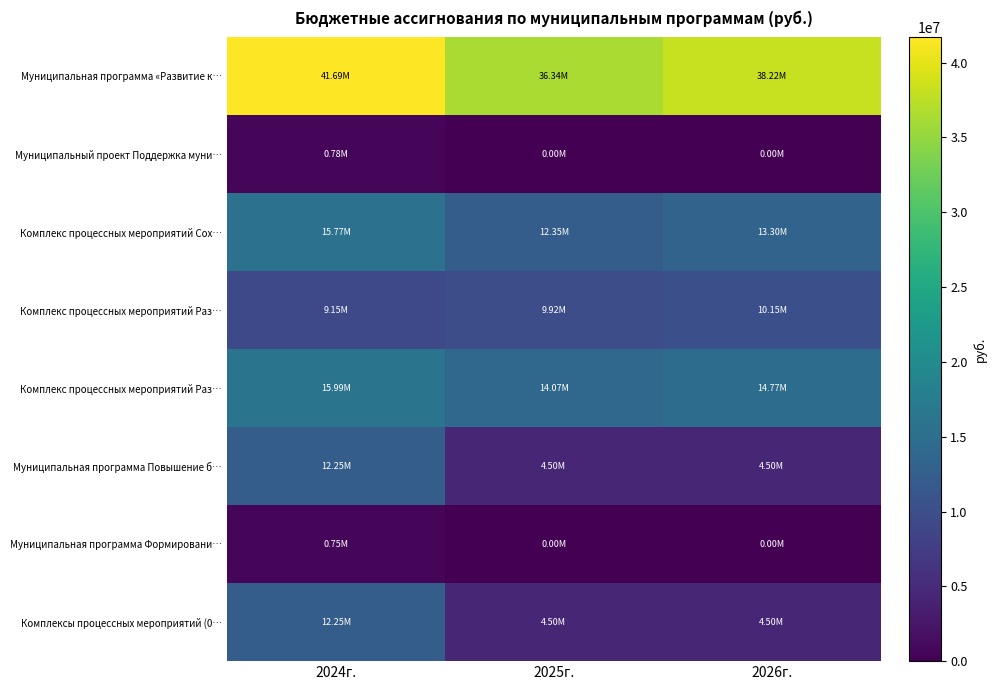

What is the difference between the highest and lowest values at 2024г.?

40944218.8